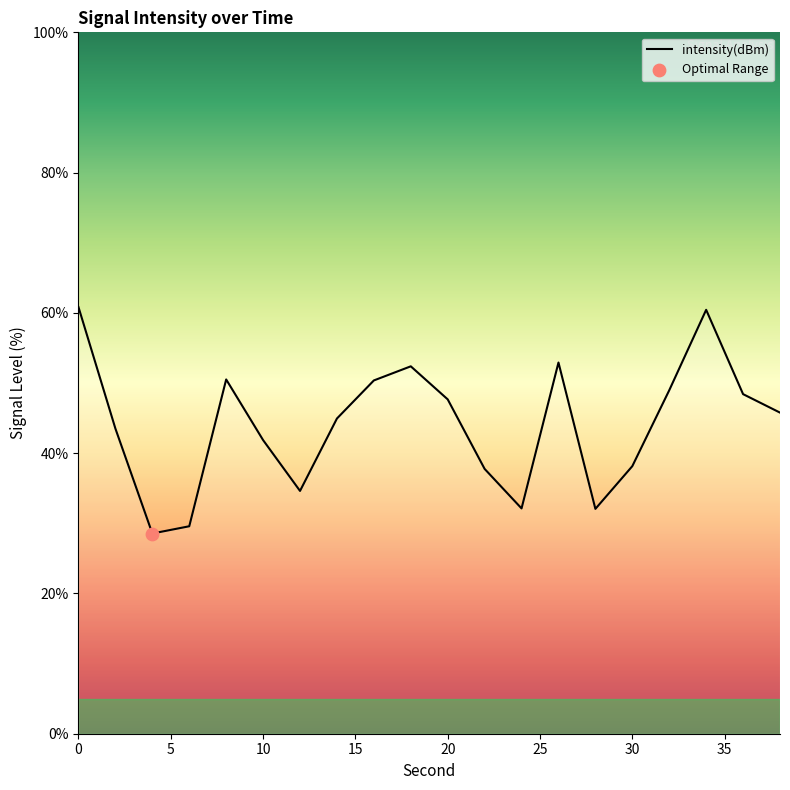

What is the smallest value displayed?

28.5